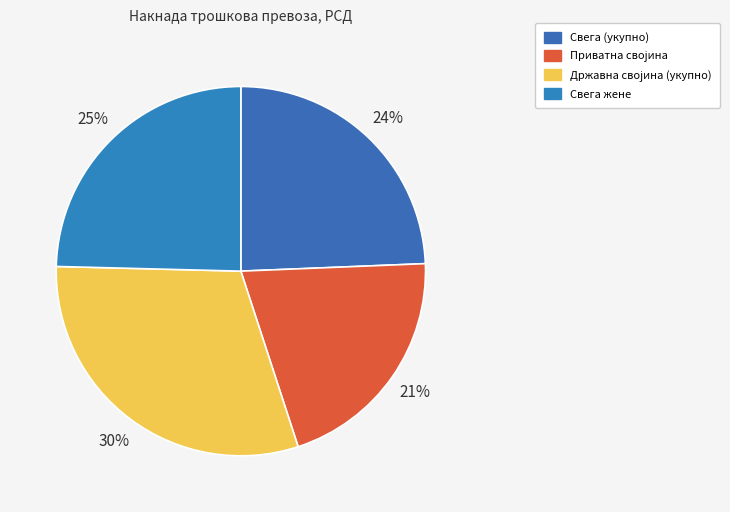

Count the number of slices in the pie.

4